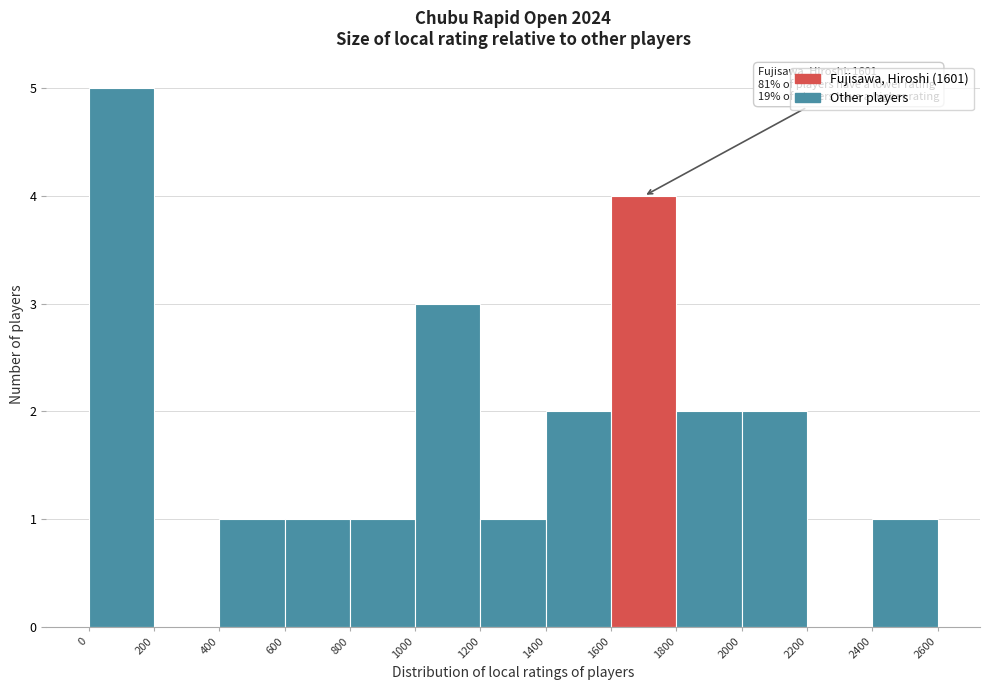

Which range on the x-axis has the tallest bar?

0 to 200